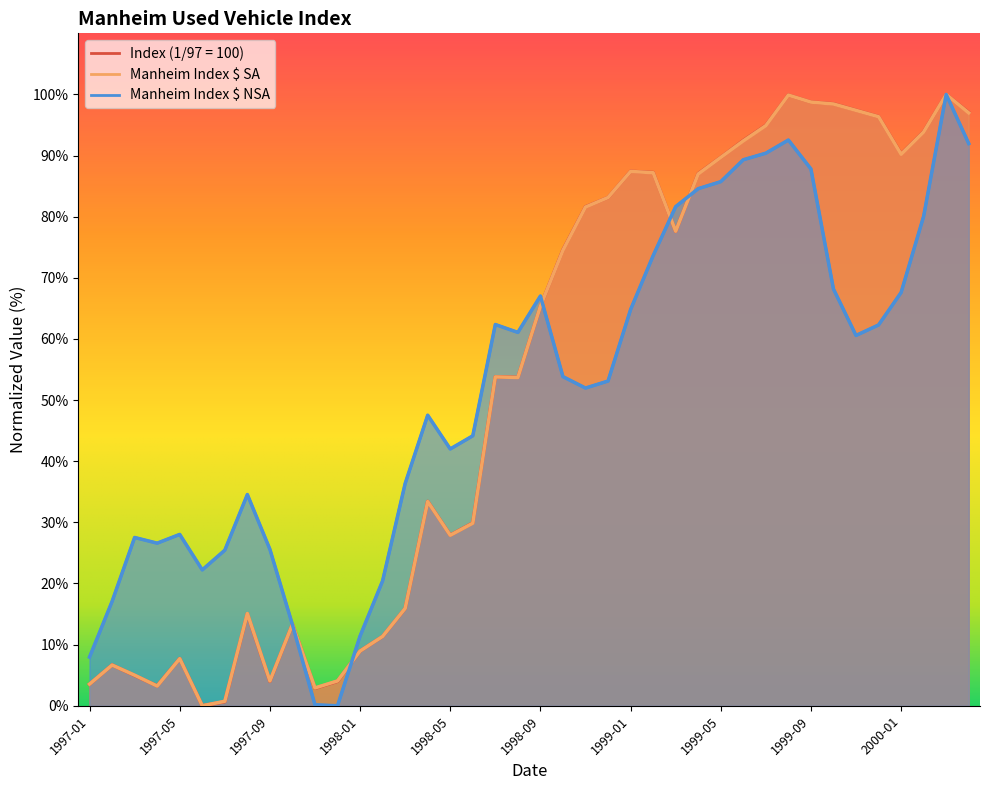

What is the sum of all Index (1/97 = 100) values?

2094.3